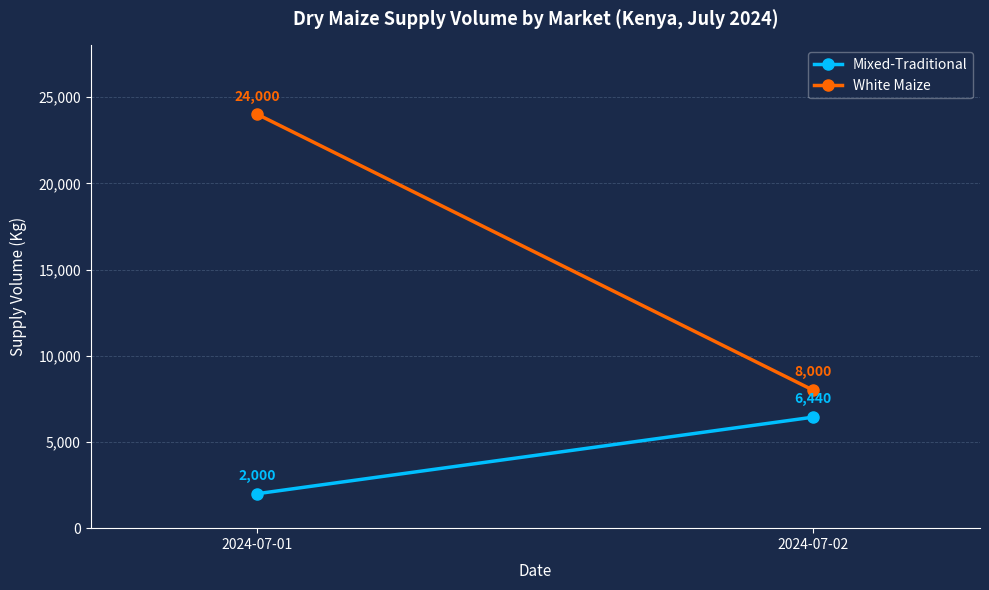

What is the difference between the White Maize values at 2024-07-01 and 2024-07-02?

16000